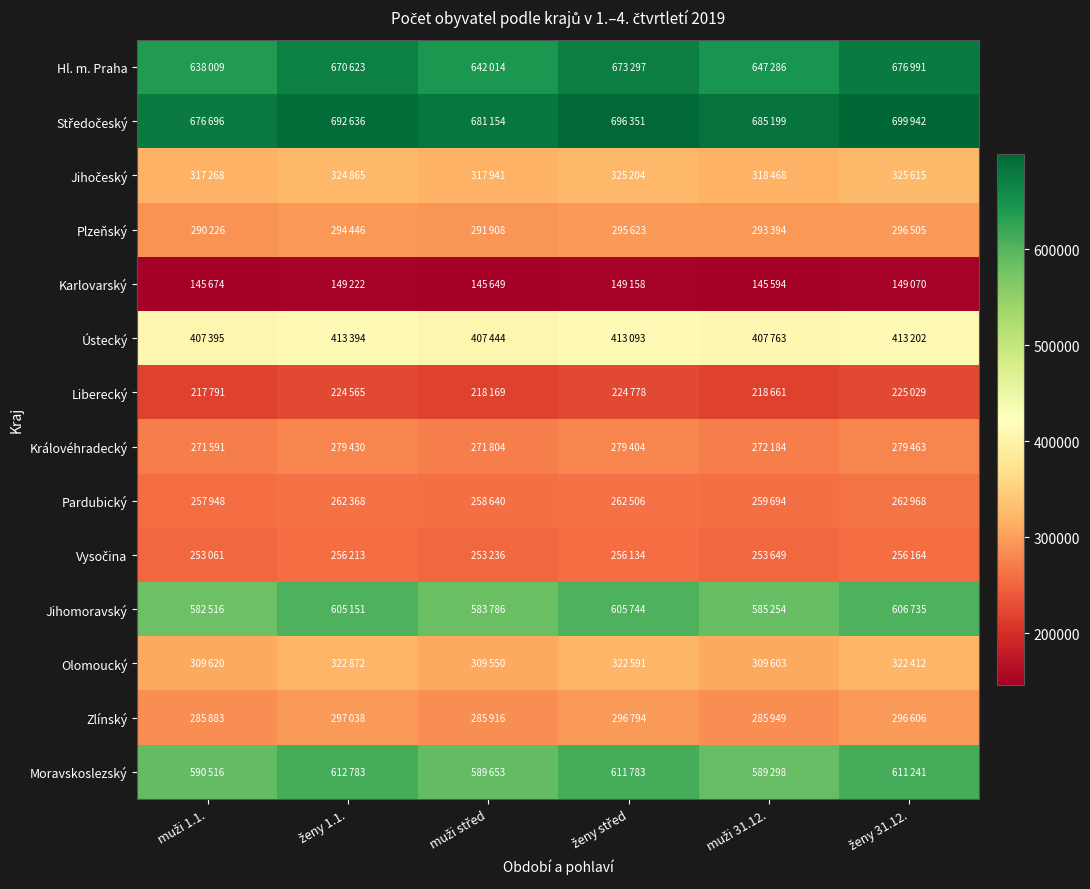

At which category is the sum across all series the highest?

ženy 31.12.